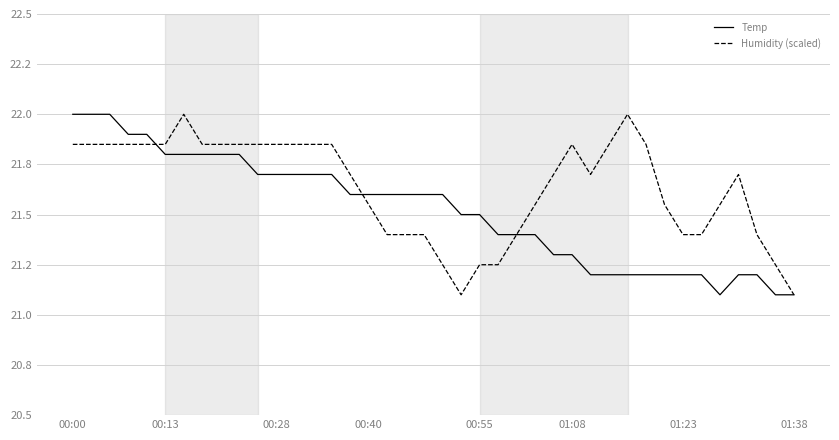

What is the minimum value for Temp?

21.1